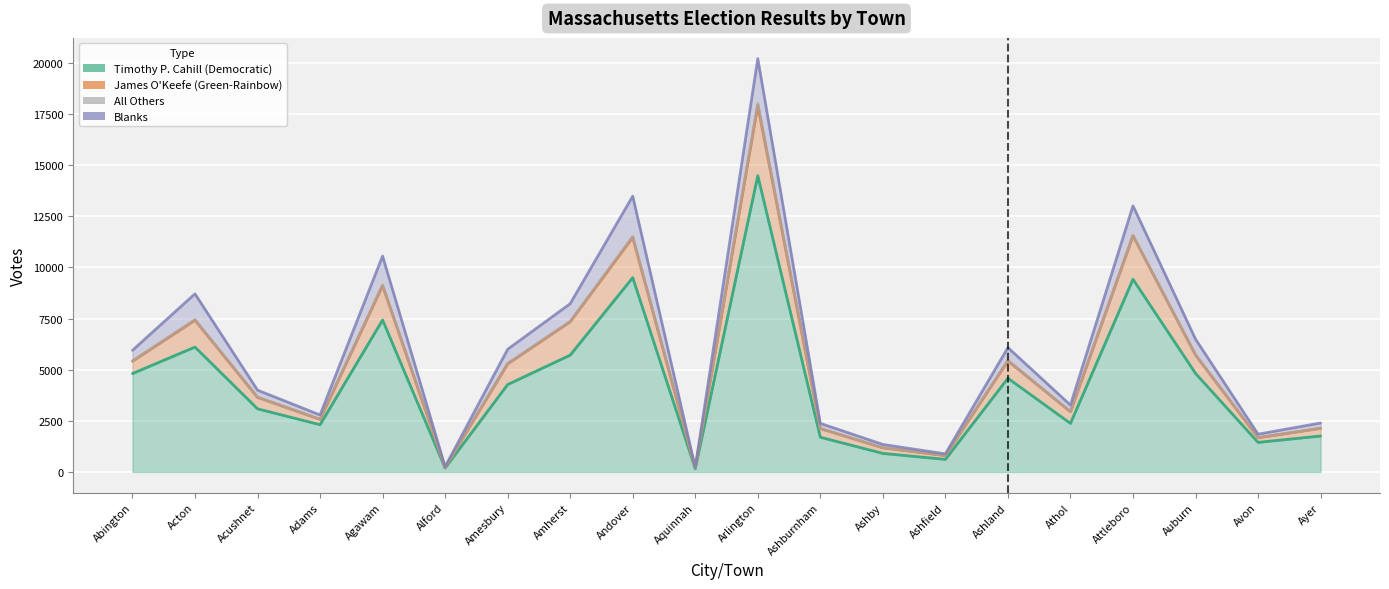

At which category does Timothy P. Cahill (Democratic) reach its first local peak?

Acton